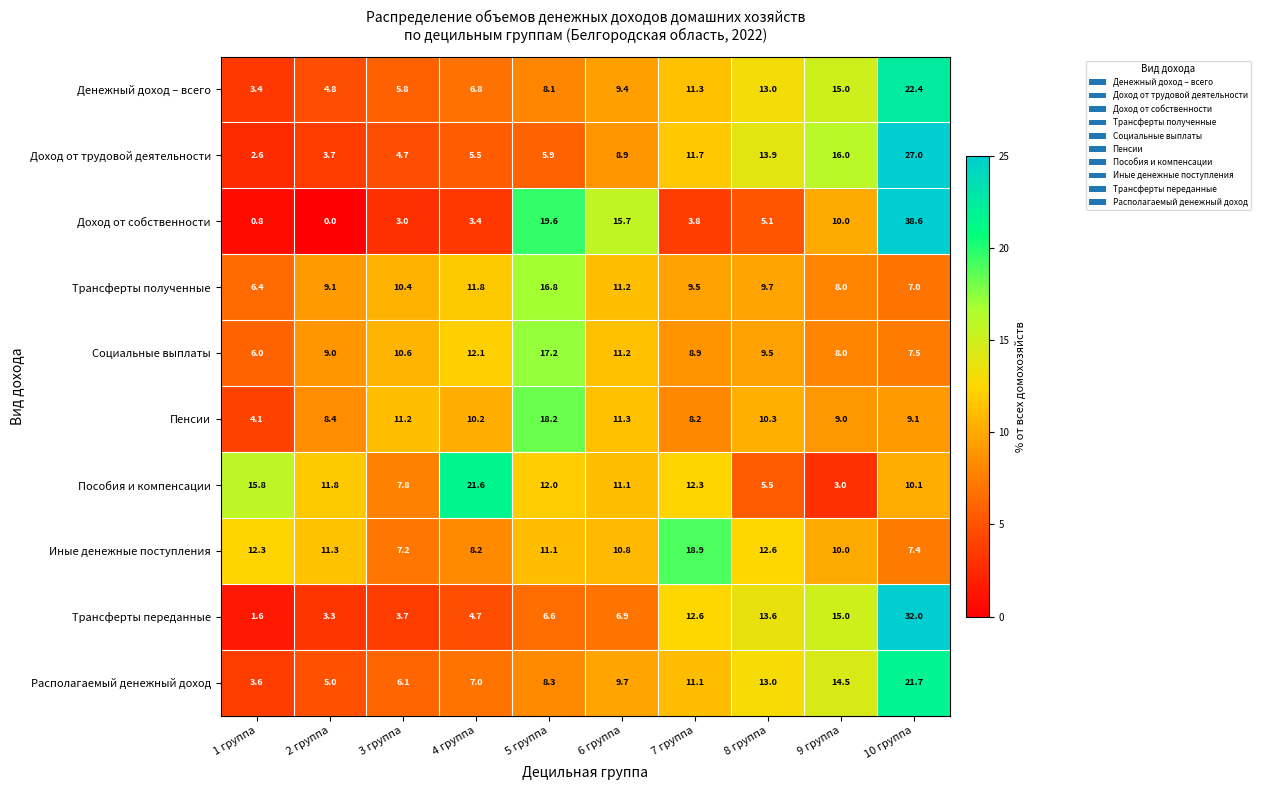

At which category is the sum across all series the highest?

10 группа